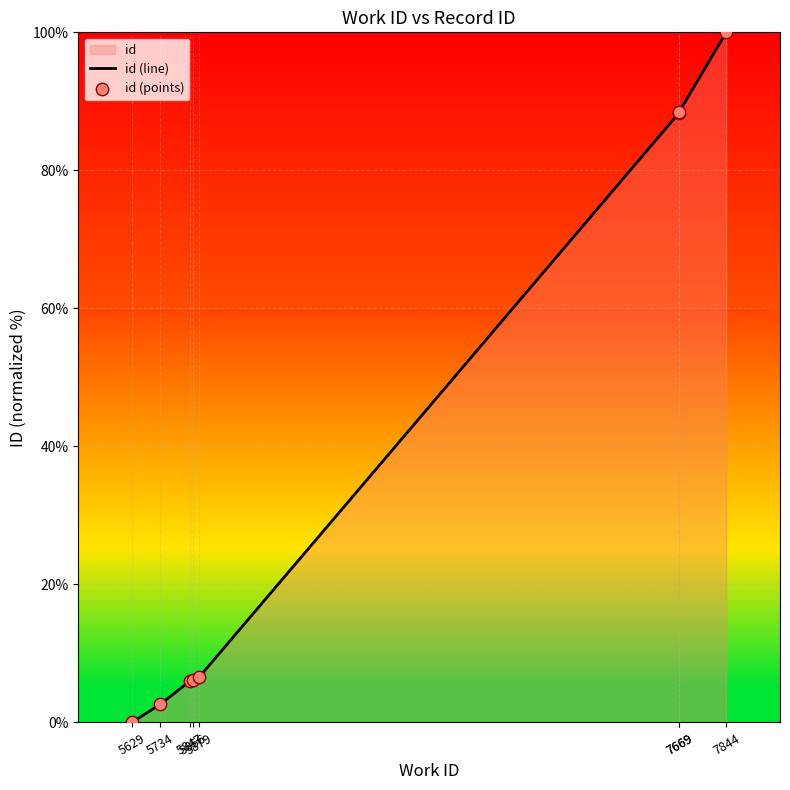

Which series contains the highest Y value?

id (line)